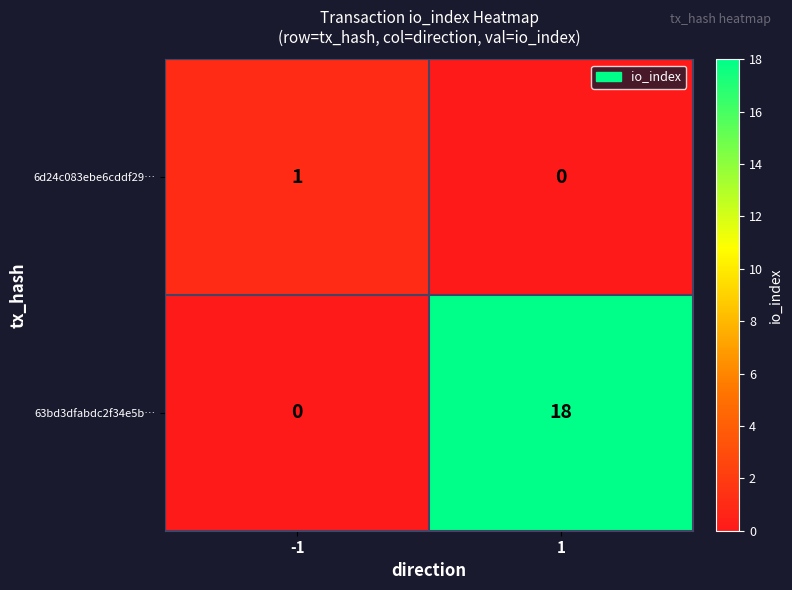

What is the maximum value for 63bd3dfabdc2f34e5b…?

18